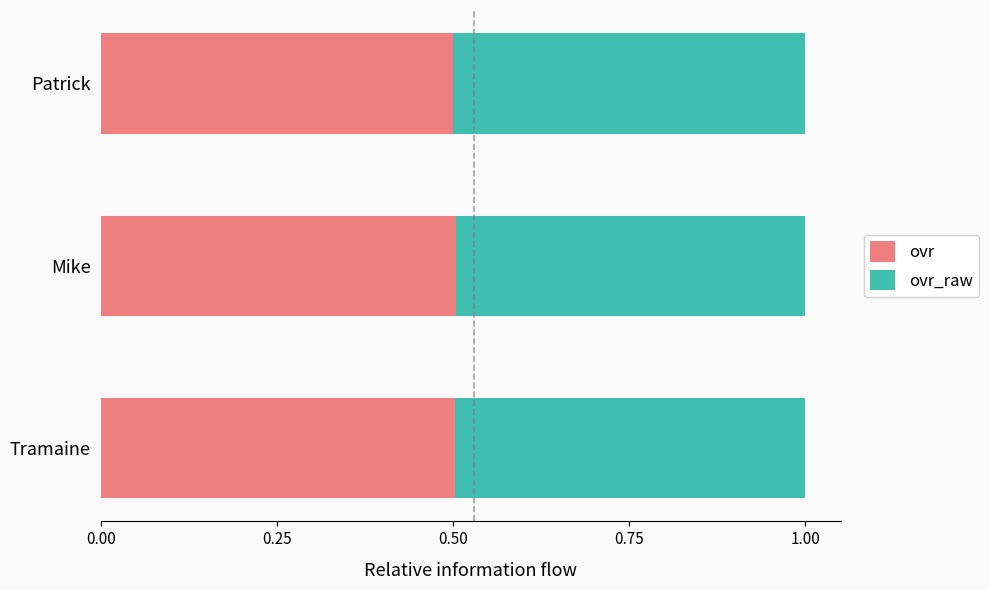

How many ovr values are between 0 and 1?

3